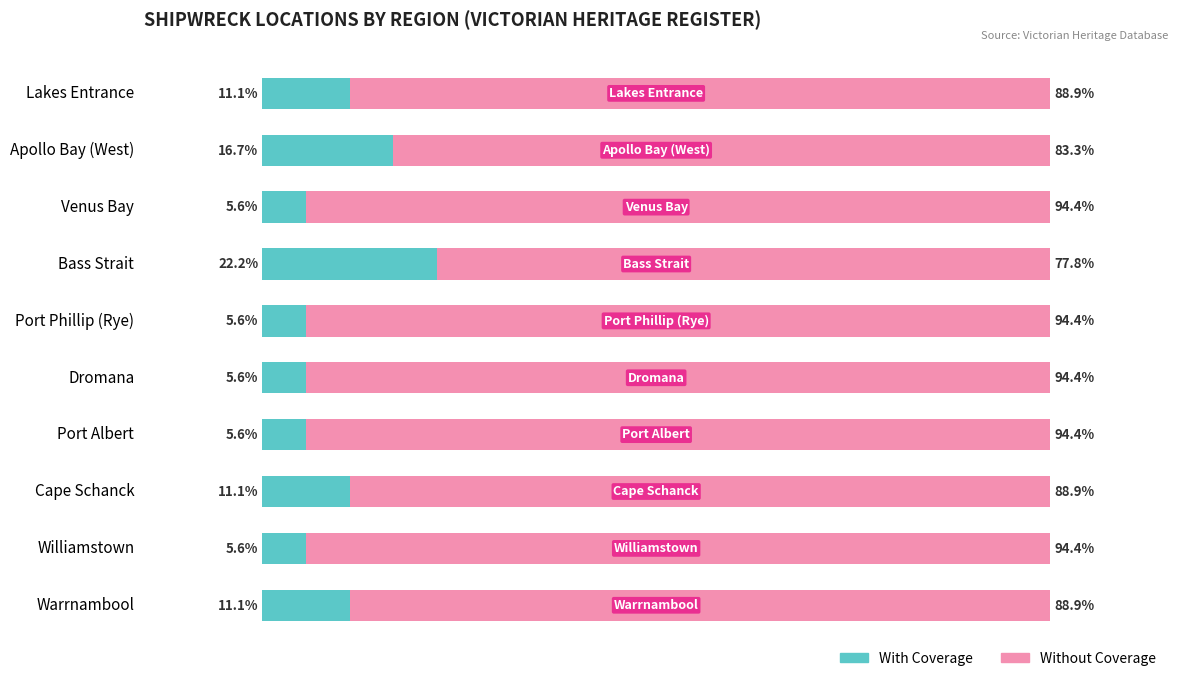

At which label does With Coverage reach its peak?

Bass Strait